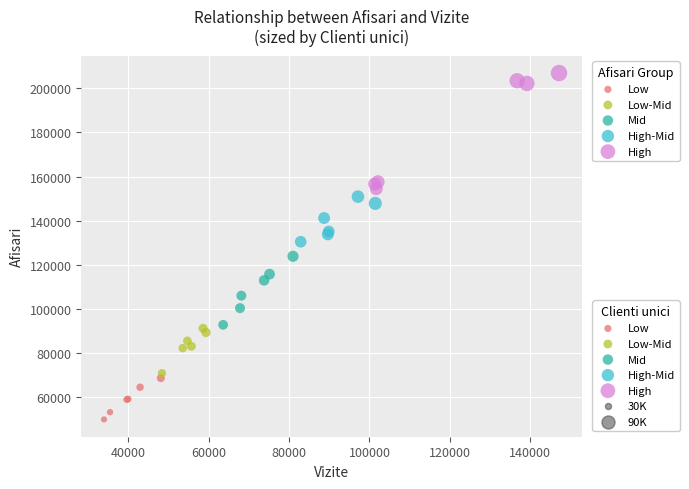

Which series contains the lowest Y value?

Low